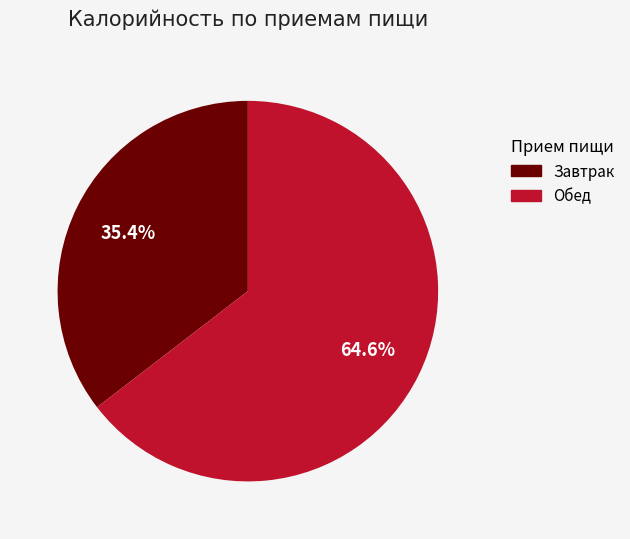

How many segments does this pie chart have?

2